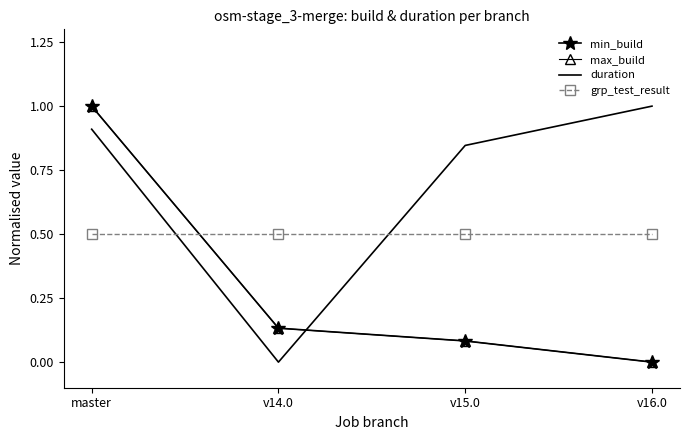

What is the spread (max minus min) of values at v16.0?

1.0